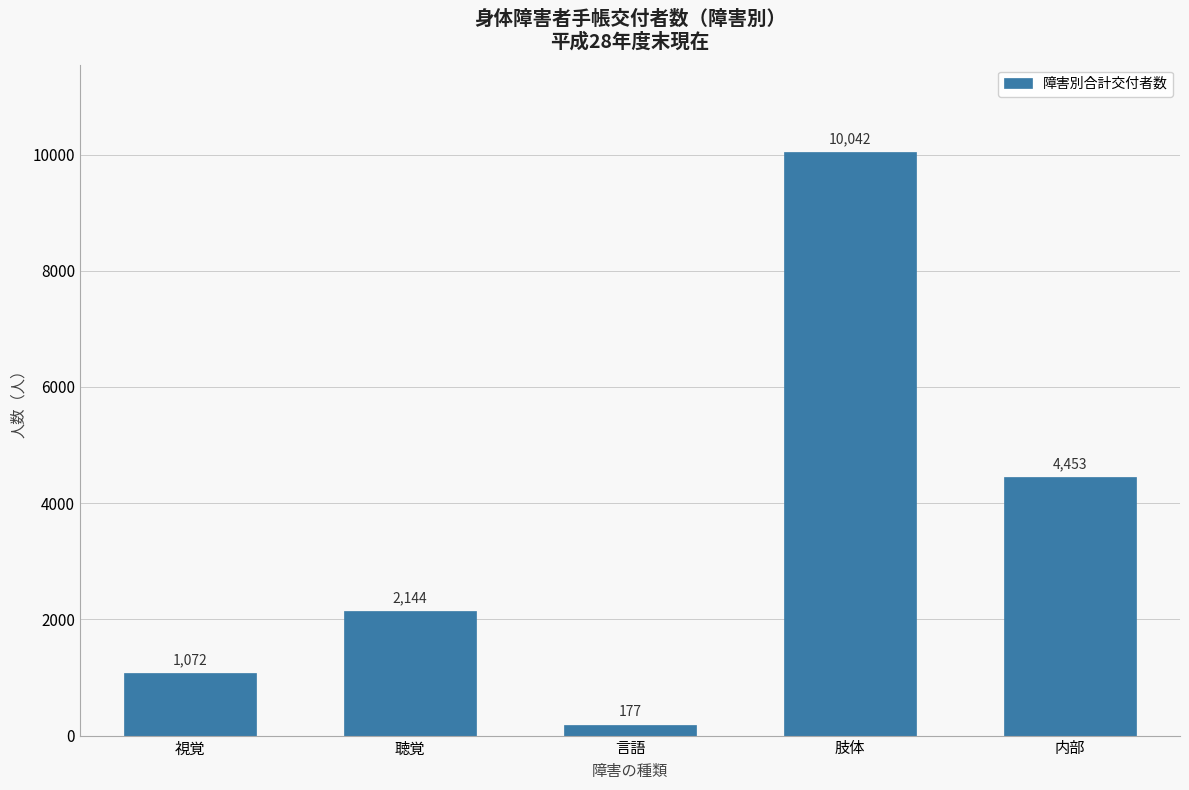

What position from the right is 肢体?

2